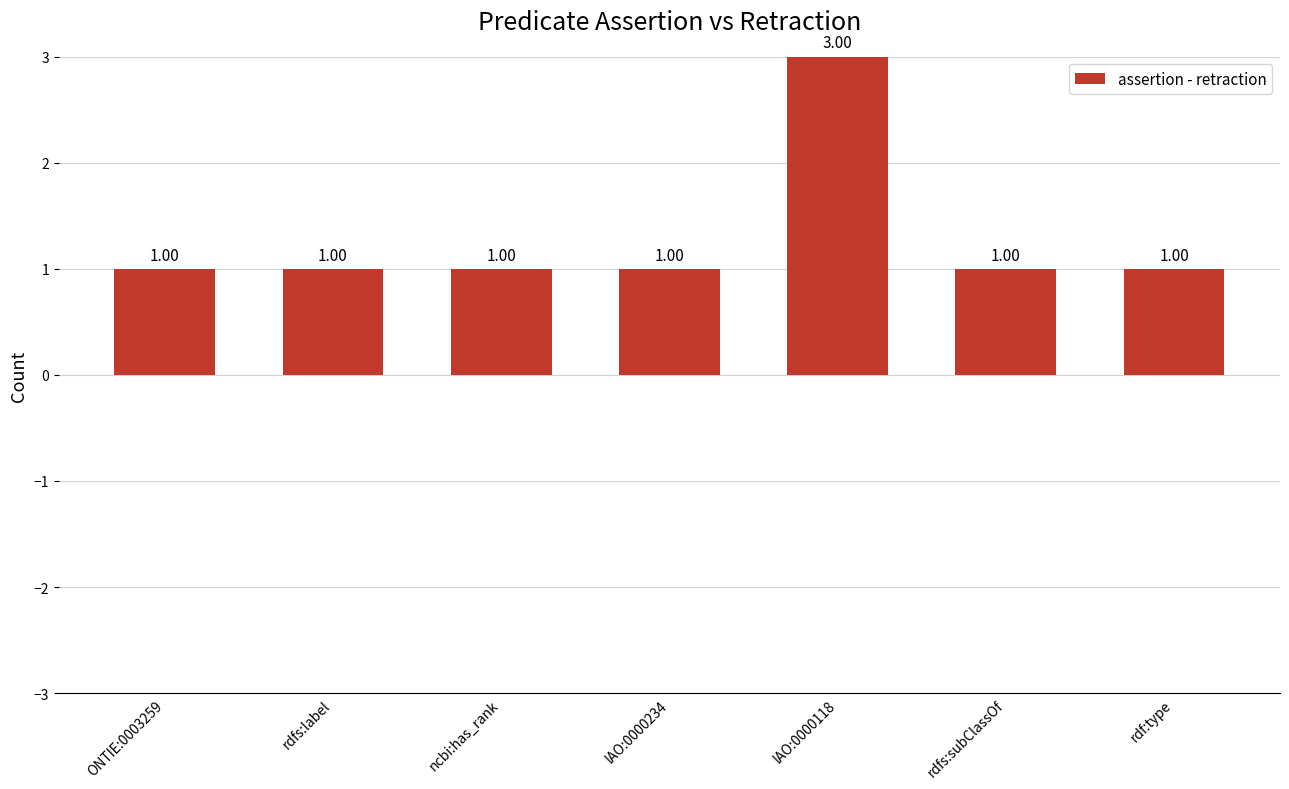

What is the difference between the maximum and second lowest values?

2